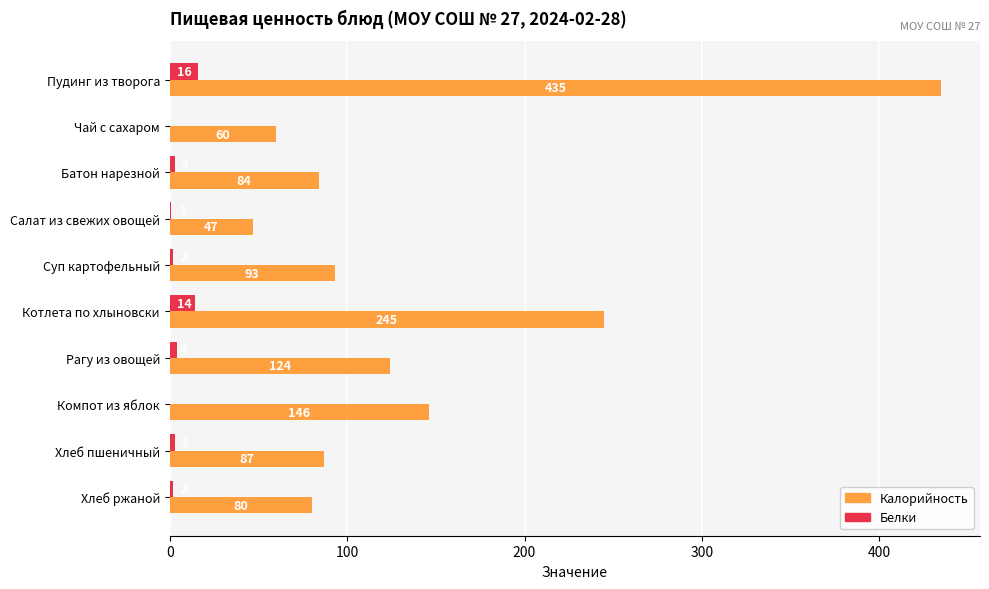

Which category has the highest value across all series?

Пудинг из творога